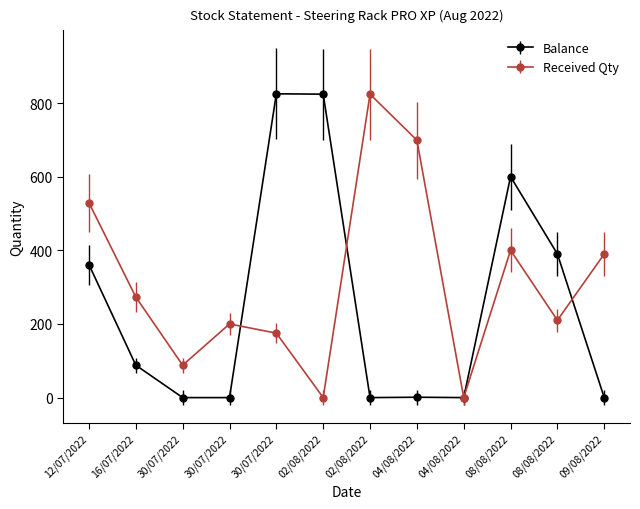

Count the number of categories in the chart.

12